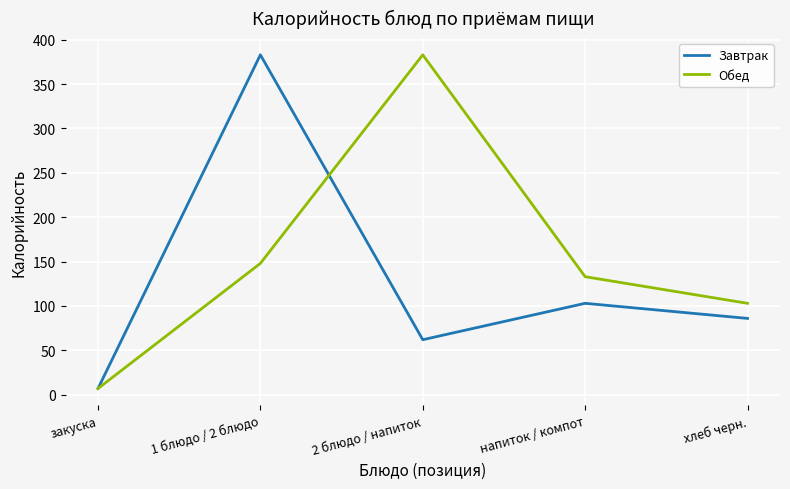

Is this an area chart (filled region under the line)?

No